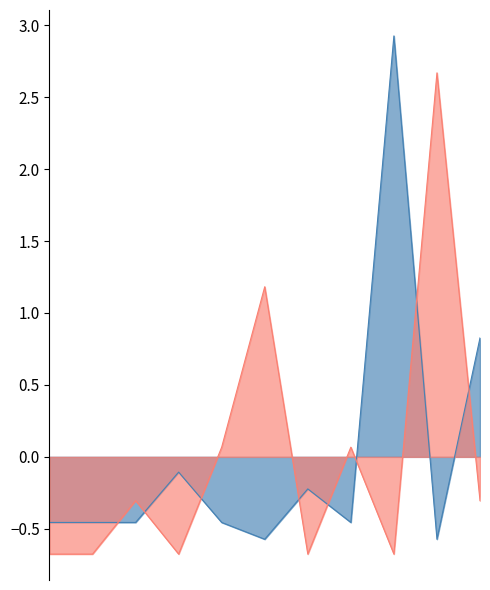

Reading left to right, list all the values displayed in this chart.

Weeks on Chart: 1=-0.5	2=-0.5	3=-0.5	4=-0.1	5=-0.5	6=-0.6	7=-0.2	8=-0.5	9=2.9	10=-0.6	11=0.8
Peak Position: 1=-0.7	2=-0.7	3=-0.3	4=-0.7	5=0.1	6=1.2	7=-0.7	8=0.1	9=-0.7	10=2.7	11=-0.3